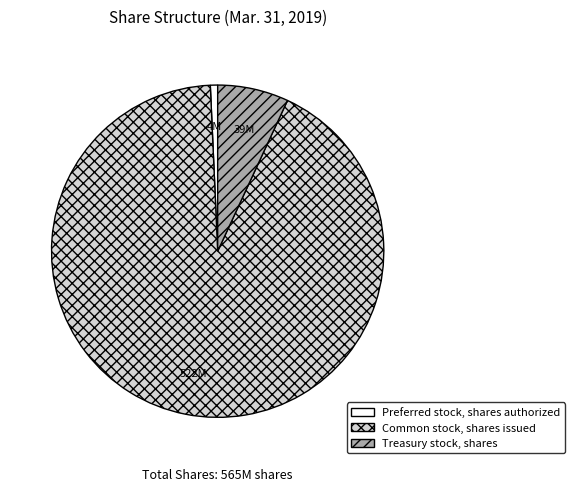

Is there any slice that represents more than half of the pie?

Yes